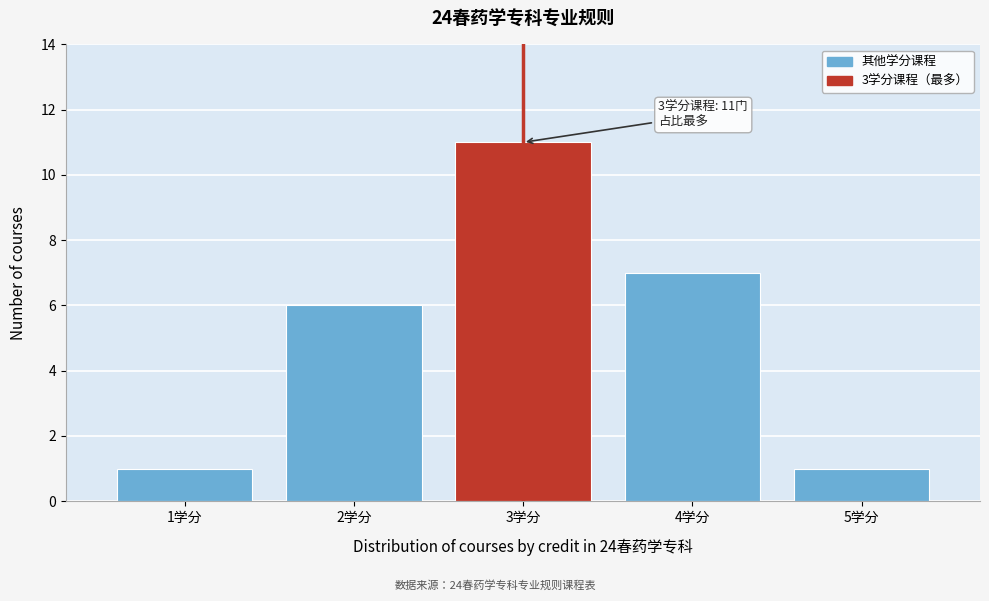

Over which range of the x-axis is the bar tallest?

2.5 to 3.5